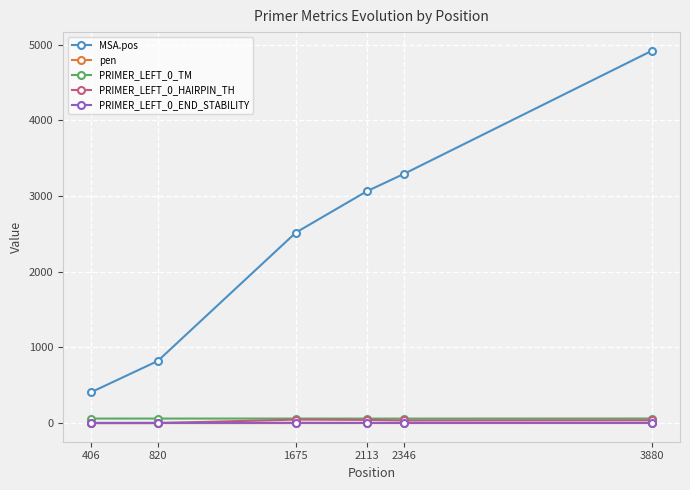

True or false: MSA.pos has more than 1 points higher than both neighbors.

False